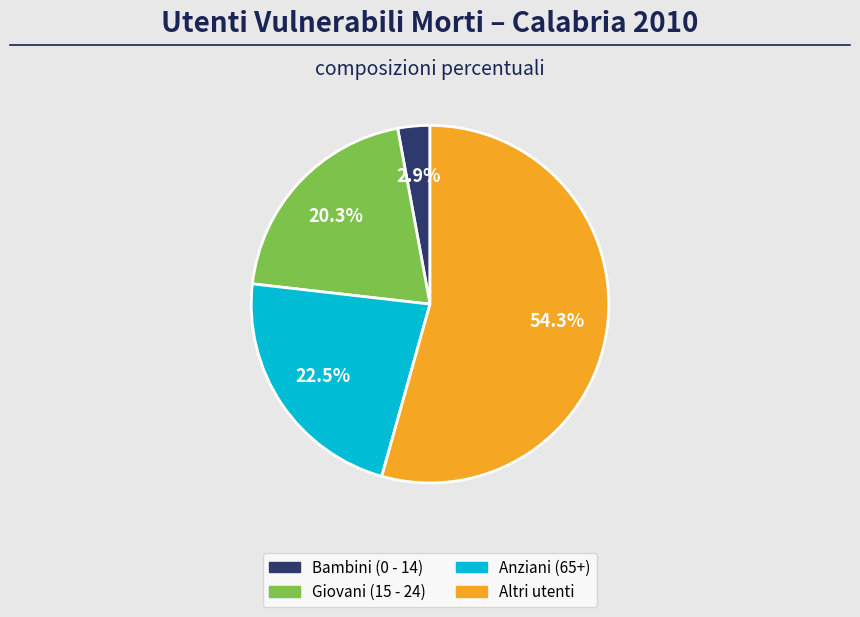

Which slice represents more than half of the pie?

Altri utenti